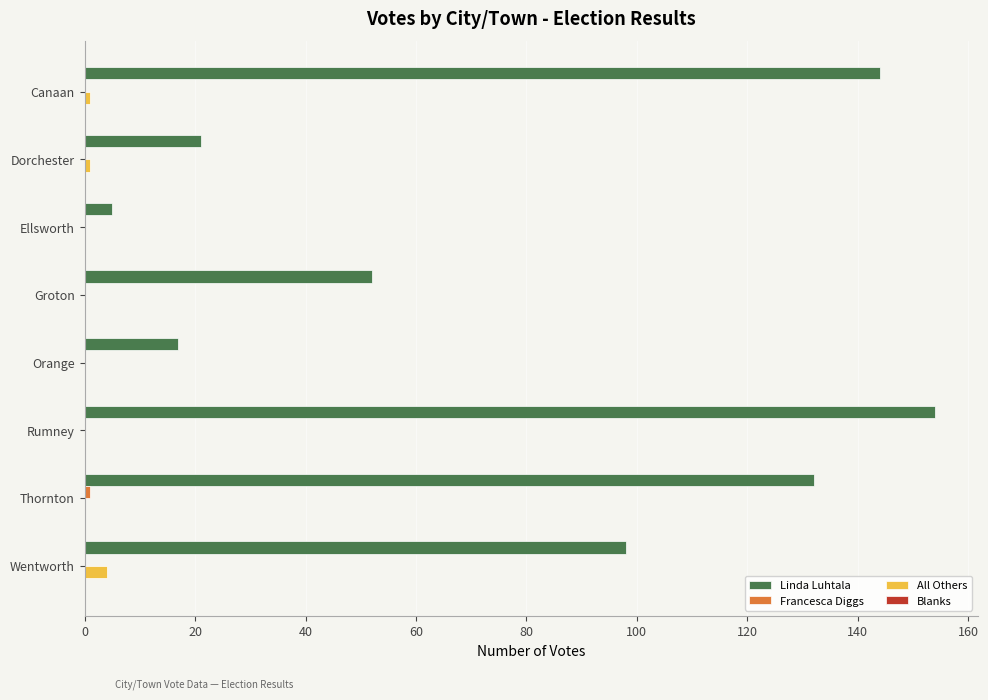

Which series has the largest total across all categories?

Linda Luhtala